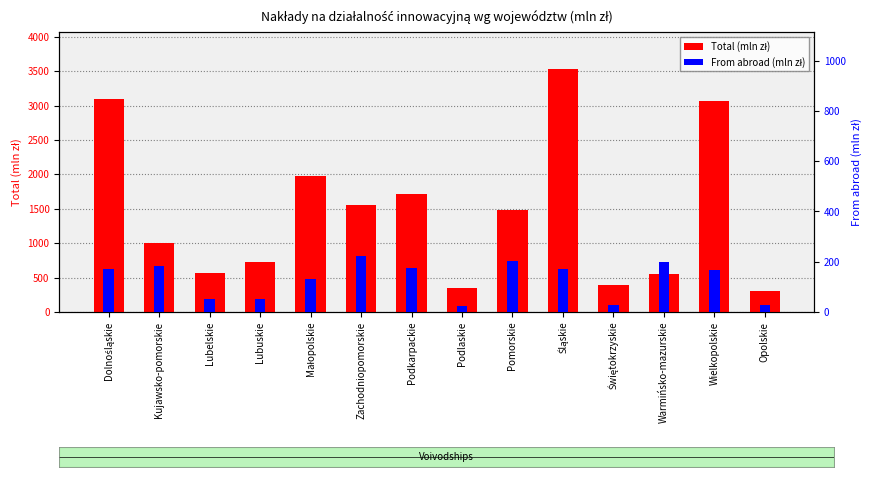

What value does the Total (mln zł) series have at Dolnośląskie?

3088.3